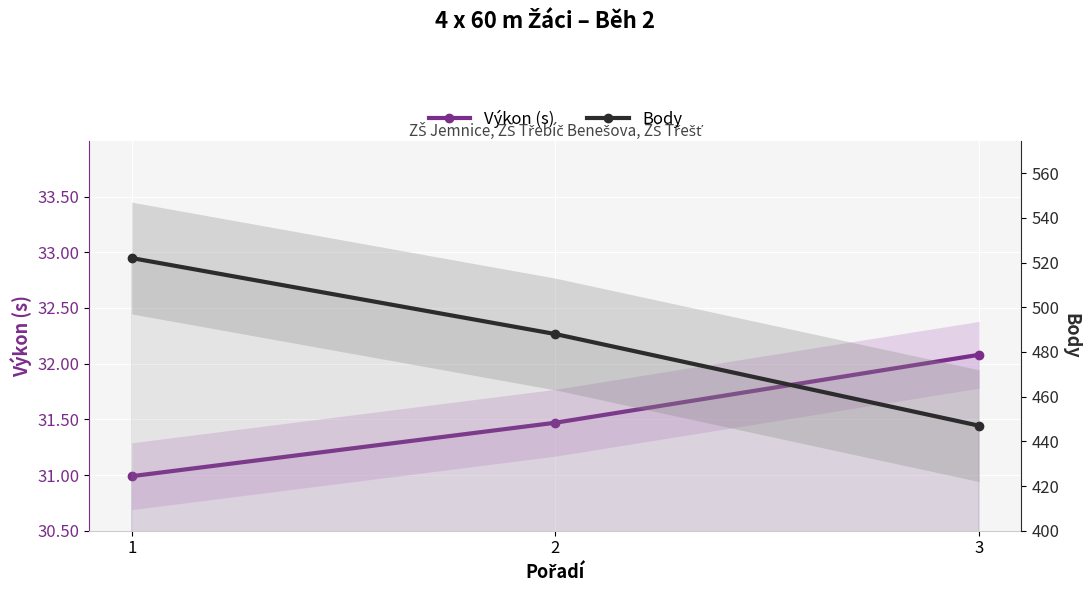

Rank the series by their maximum value, from lowest to highest.

Výkon (s), Body